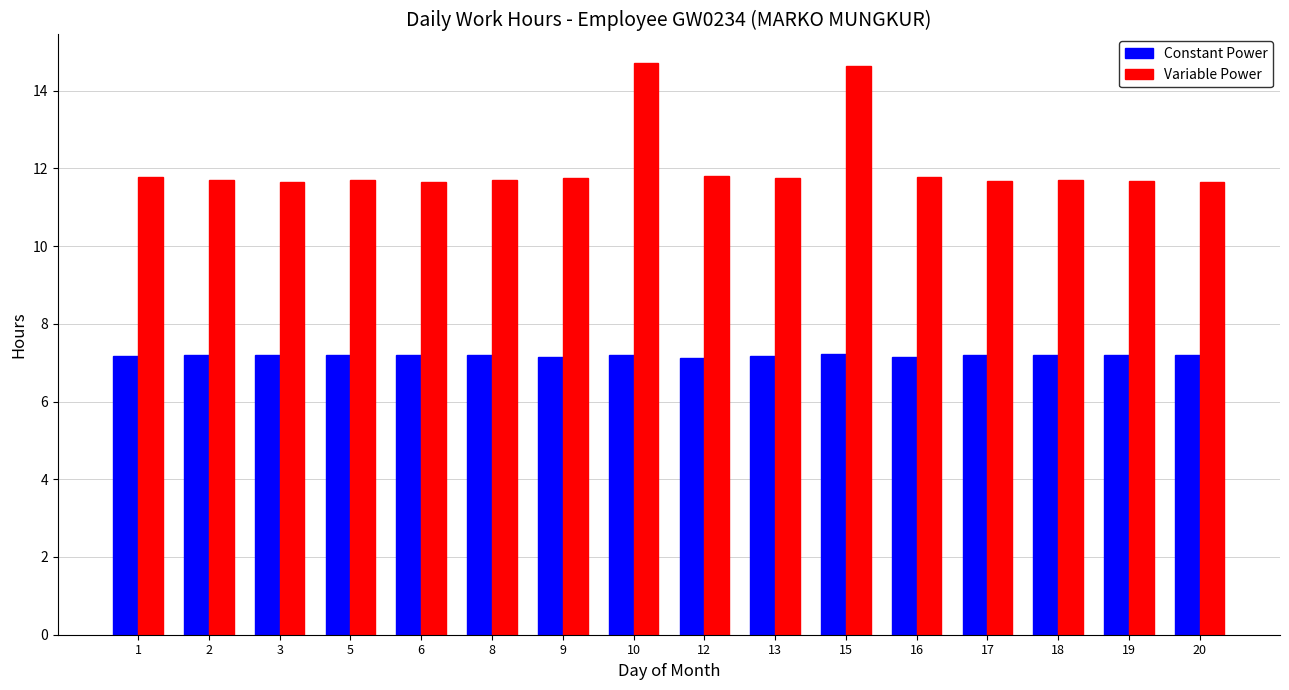

At 5, list the series in order from smallest to largest.

Constant Power, Variable Power